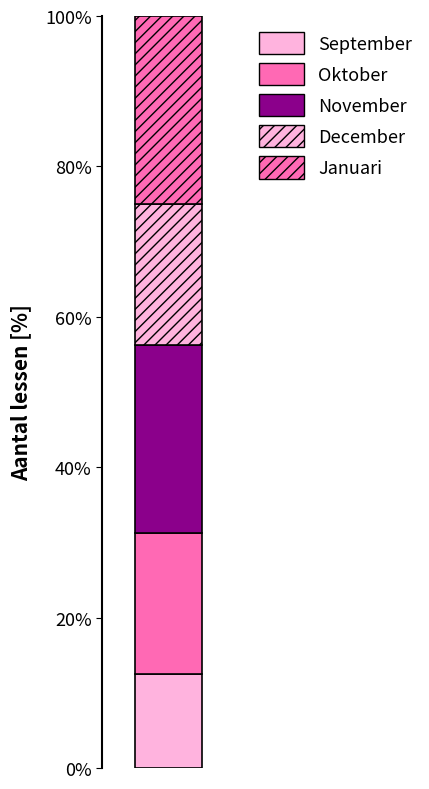

Are the bars horizontal?

No